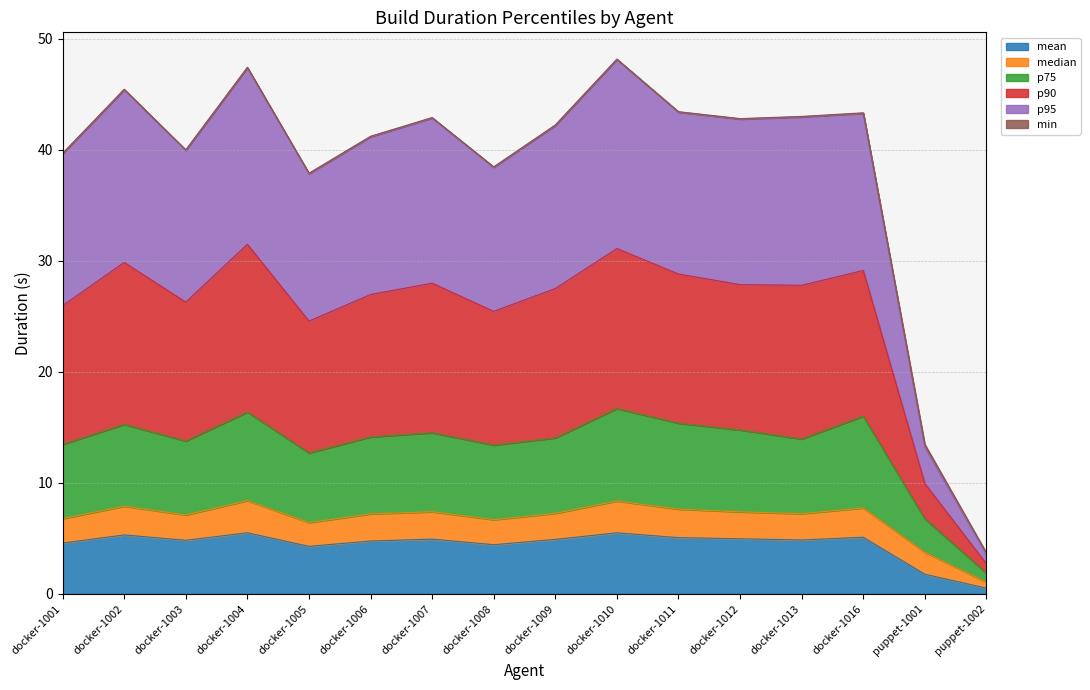

True or false: mean has a value of 5.1 at docker-1016.

True